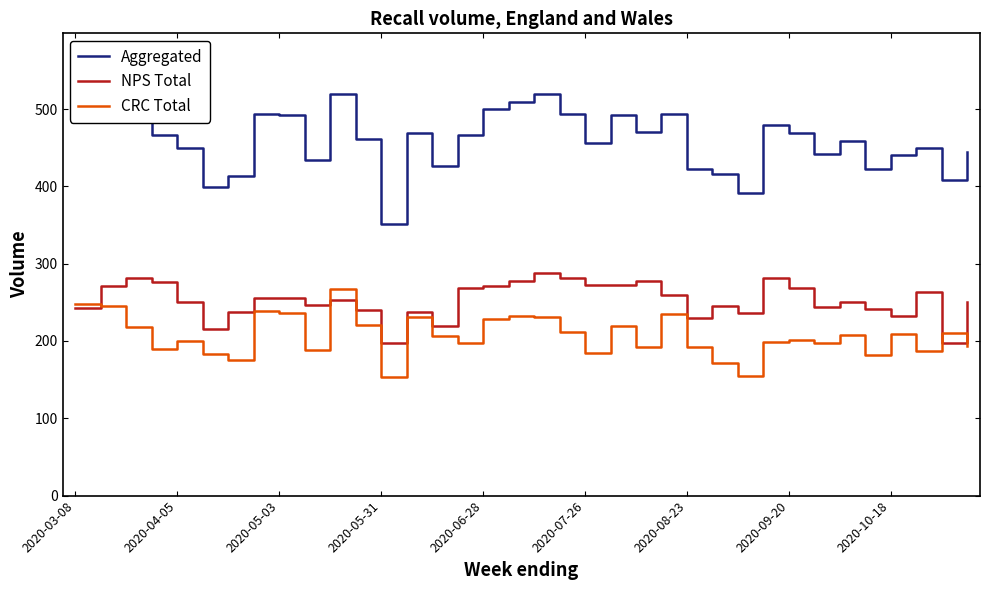

Which series has the largest range (max minus min)?

Aggregated